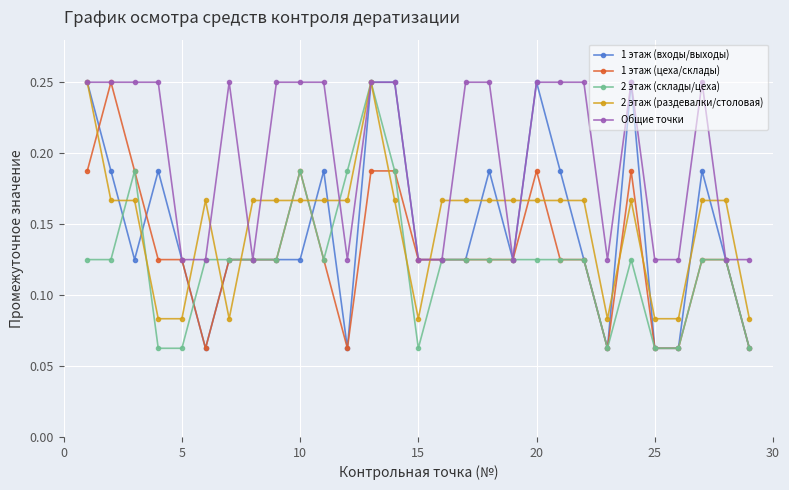

Which series has the largest total across all categories?

Общие точки